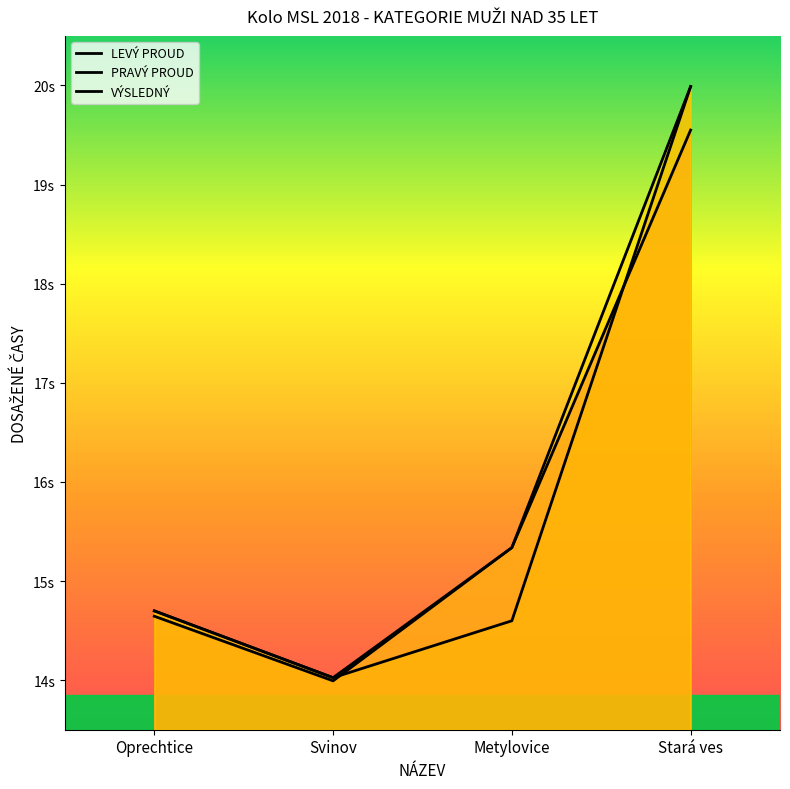

Reading right to left, transcribe all the data shown in this chart.

LEVÝ PROUD: Stará ves=19.6	Metylovice=15.3	Svinov=14.0	Oprechtice=14.6
PRAVÝ PROUD: Stará ves=20.0	Metylovice=14.6	Svinov=14.0	Oprechtice=14.7
VÝSLEDNÝ: Stará ves=20.0	Metylovice=15.3	Svinov=14.0	Oprechtice=14.7